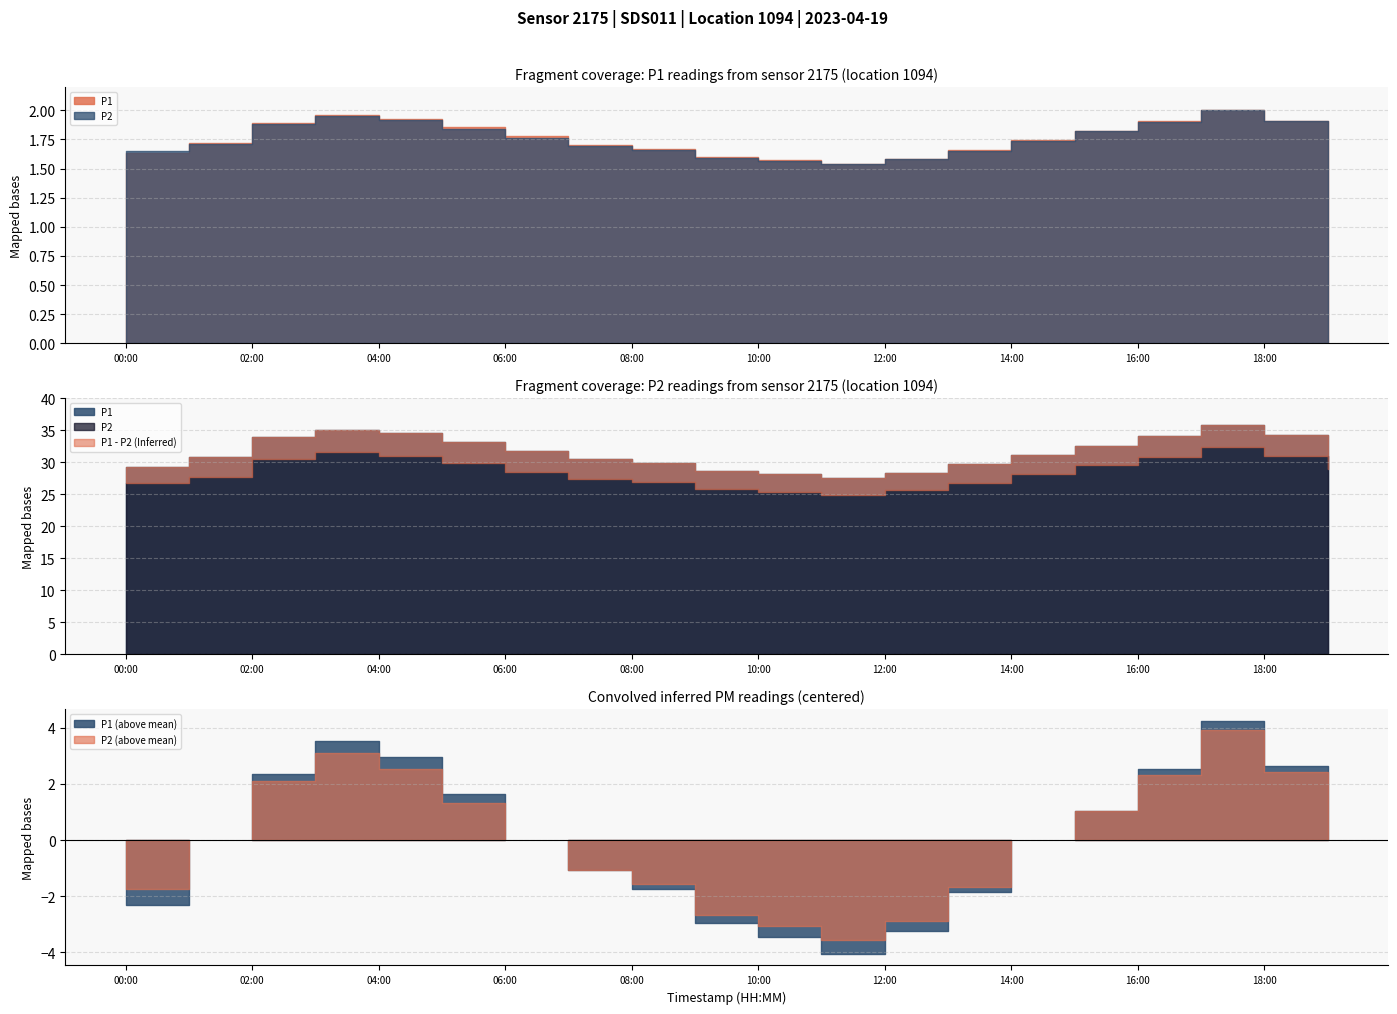

What is the value of the P2 point at the 7th from the left?

28.5